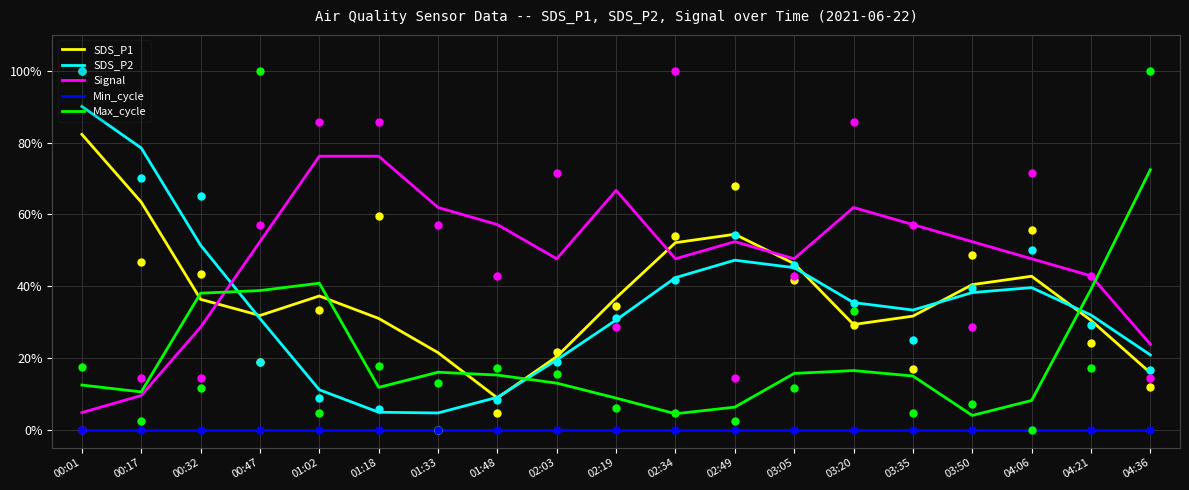

Which series has the largest total across all categories?

Signal